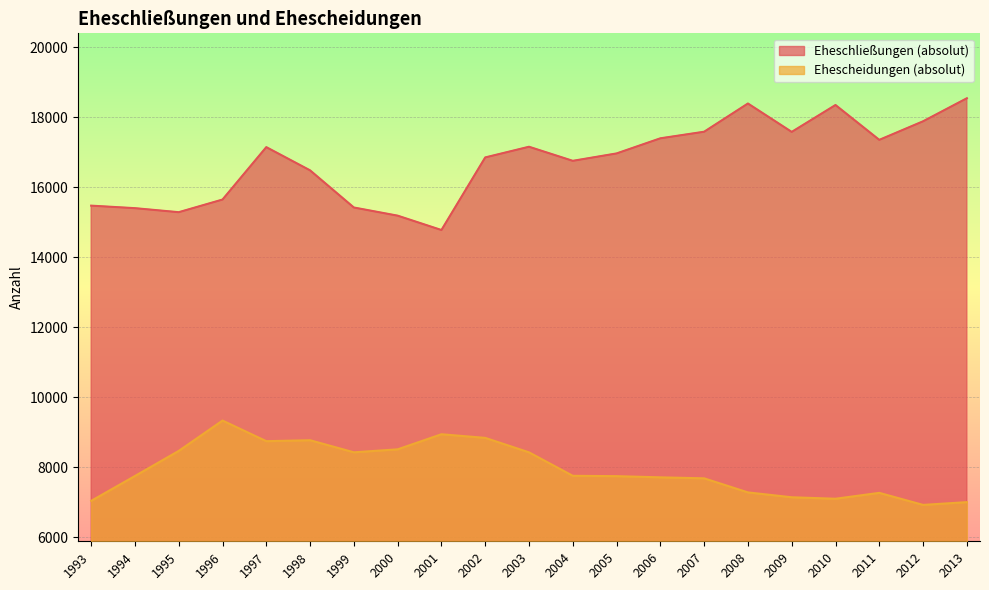

Which series changed the most between 1999 and 2000?

Eheschließungen (absolut)